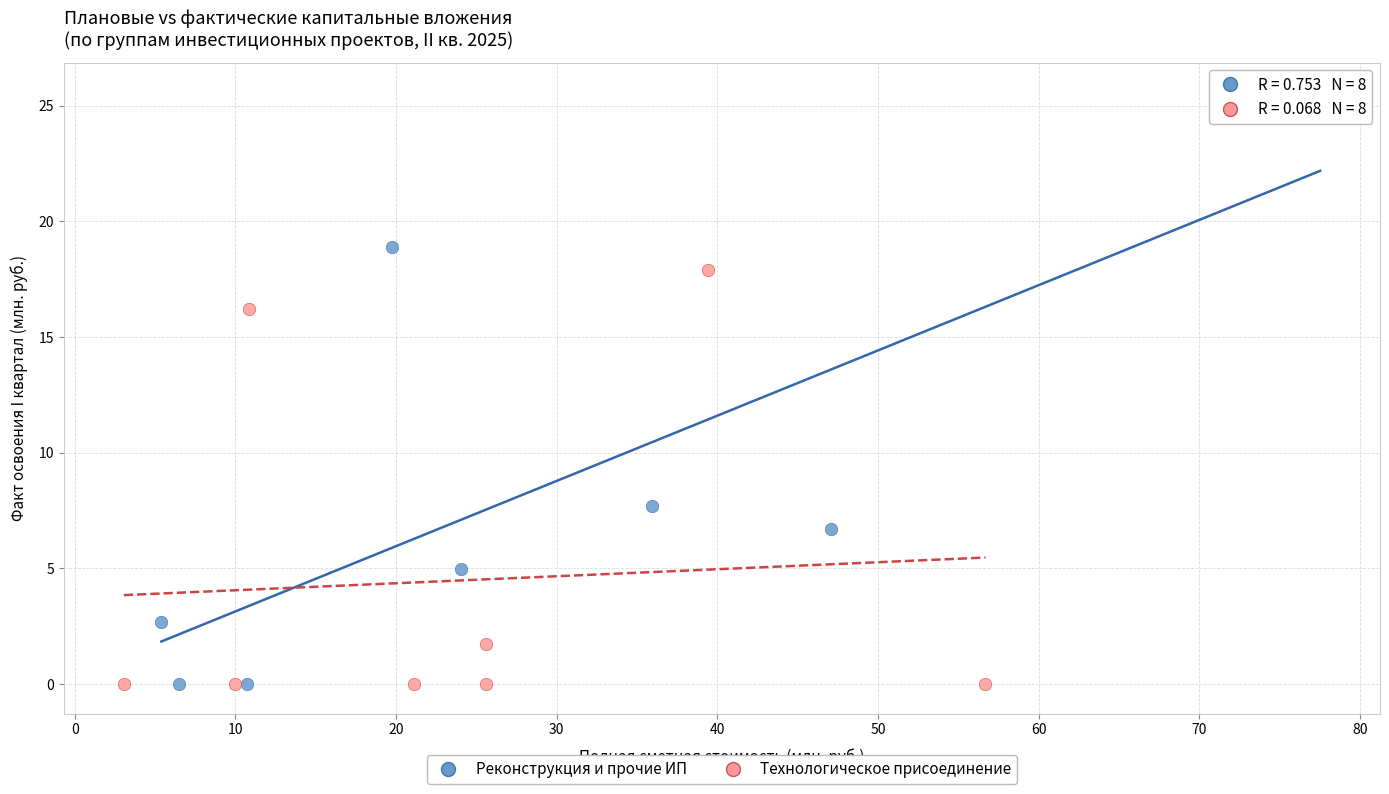

Which series contains the highest Y value?

Реконструкция и прочие ИП